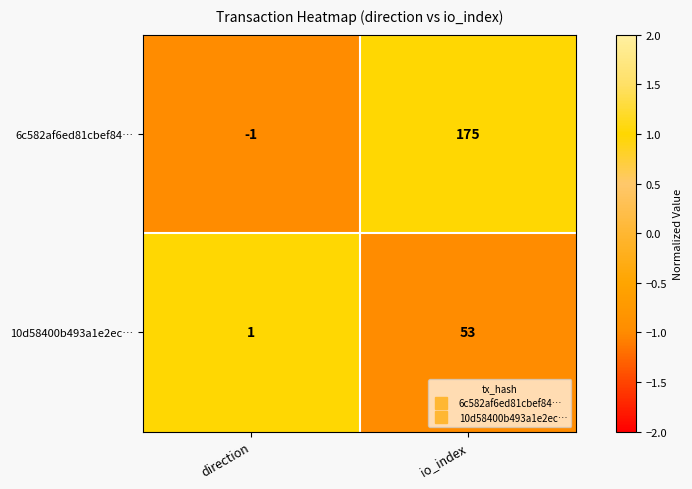

Which series has the largest range (max minus min)?

6c582af6ed81cbef84…